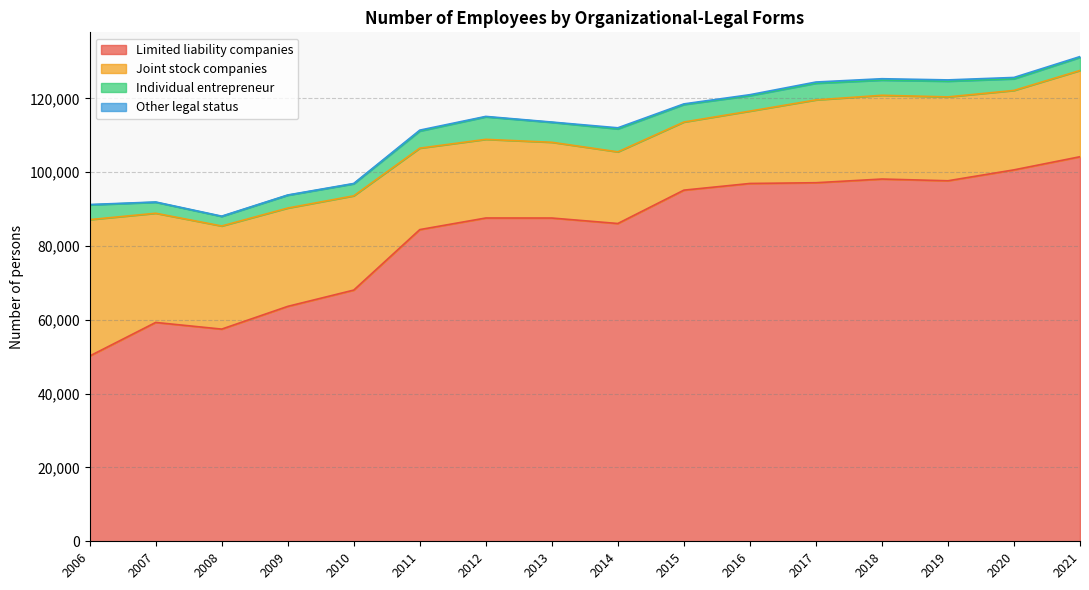

At which label is Joint stock companies closest to 27710?

2008